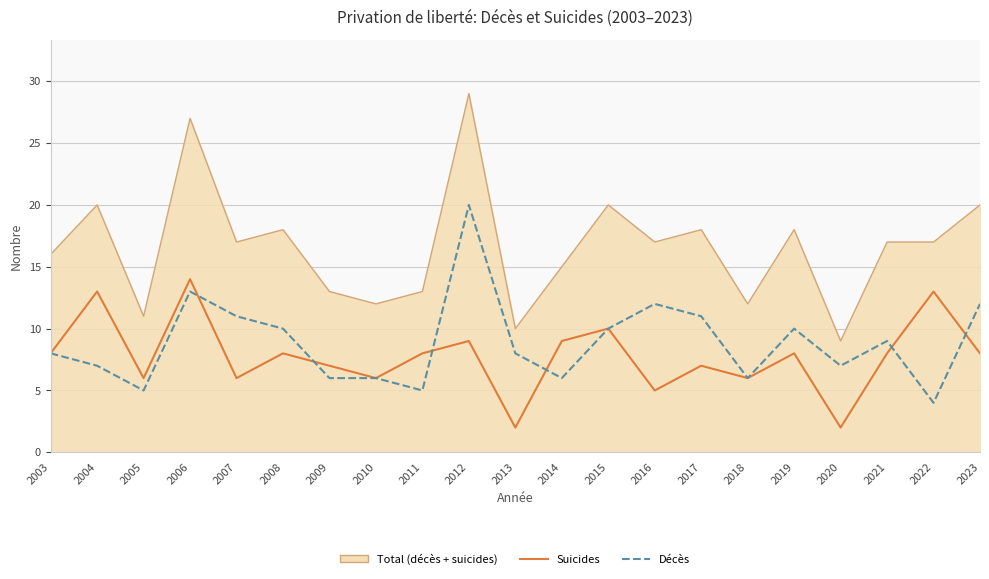

List the series in order of their peak value, highest first.

Total (décès + suicides), Décès, Suicides